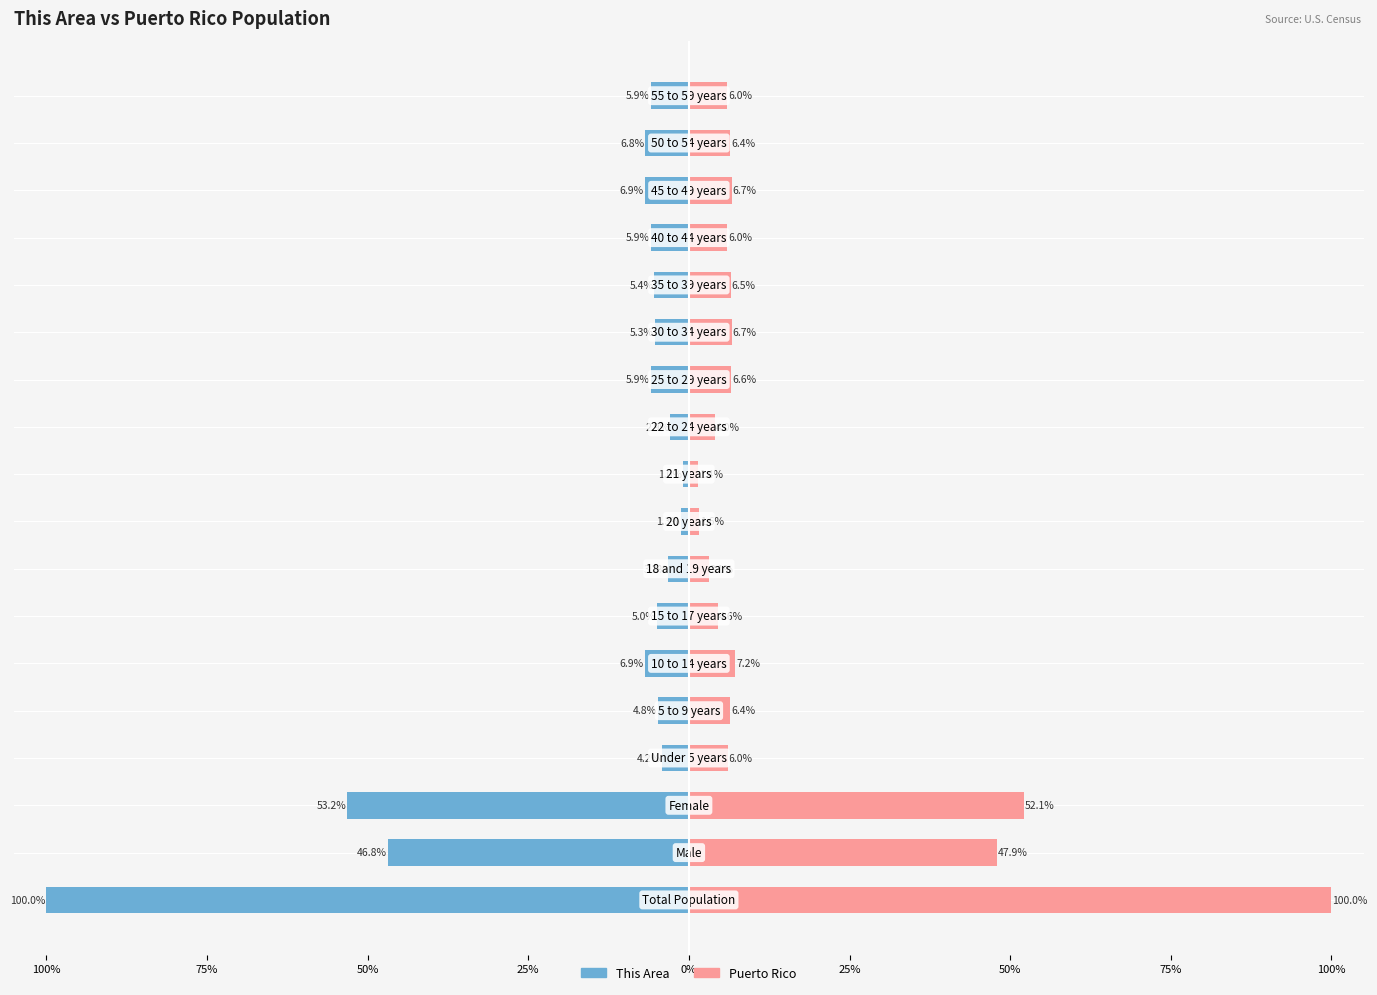

What is the value of the Puerto Rico bar at the 6th from the left?

7.2